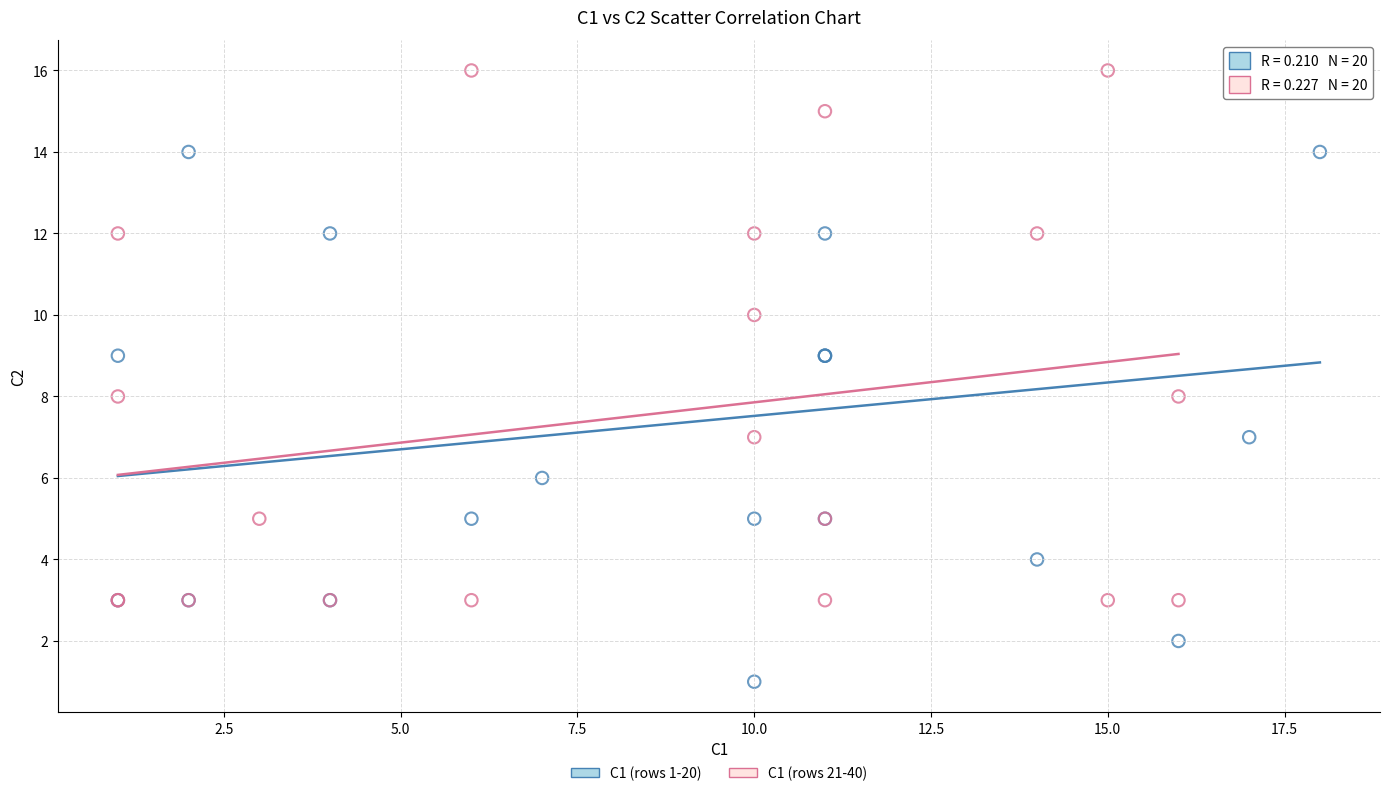

Which series has the largest Y range (max minus min)?

C1 (rows 1-20)